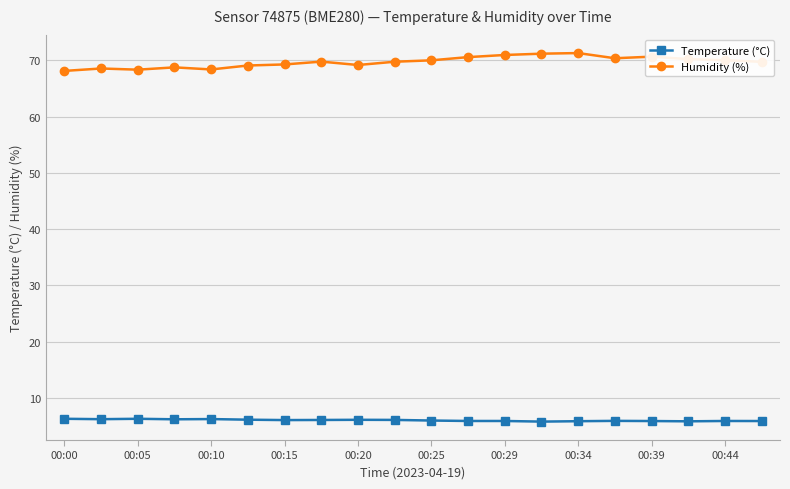

Which series has the largest total across all categories?

Humidity (%)